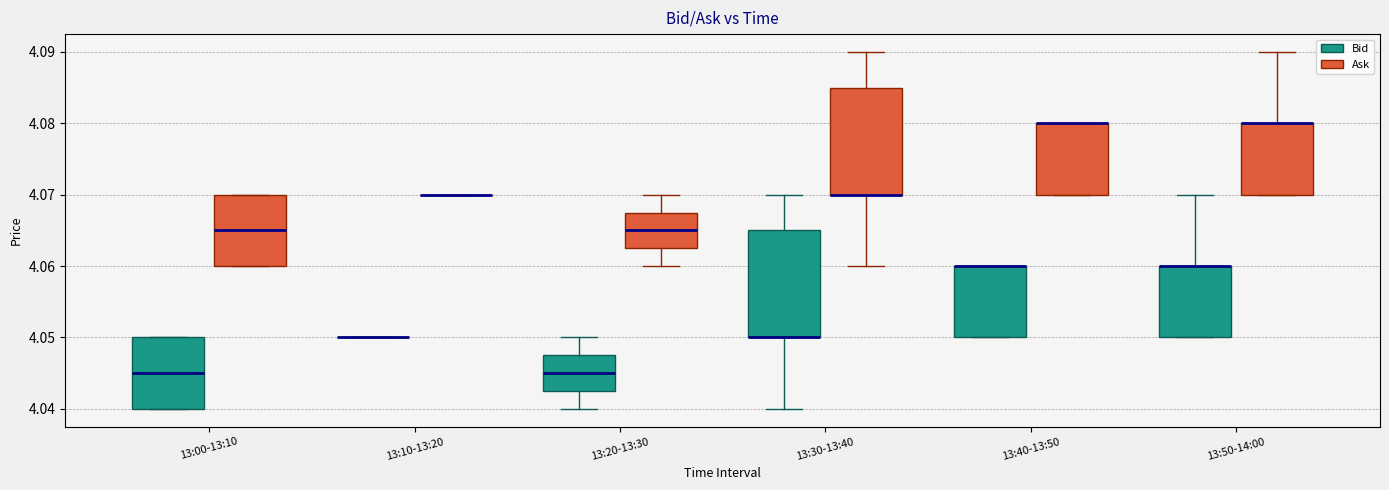

Reading left to right, transcribe this box plot: for each box, give where its median line is, the range the box spans, and where its two whiskers end, as read against the y-axis. The values are not printed on the chart, so give them approximately, as read against the axis.

13:00-13:10 (Bid): median 4.045, box 4.040 to 4.050, whiskers 4.040 to 4.050
13:00-13:10 (Ask): median 4.065, box 4.060 to 4.070, whiskers 4.060 to 4.070
13:10-13:20 (Bid): box collapsed to a line at 4.050, whiskers 4.050 to 4.050
13:10-13:20 (Ask): box collapsed to a line at 4.070, whiskers 4.070 to 4.070
13:20-13:30 (Bid): median 4.045, box 4.043 to 4.048, whiskers 4.040 to 4.050
13:20-13:30 (Ask): median 4.065, box 4.063 to 4.068, whiskers 4.060 to 4.070
13:30-13:40 (Bid): median 4.050 (drawn on the box's lower edge), box 4.050 to 4.065, whiskers 4.040 to 4.070
13:30-13:40 (Ask): median 4.070 (drawn on the box's lower edge), box 4.070 to 4.085, whiskers 4.060 to 4.090
13:40-13:50 (Bid): median 4.060 (drawn on the box's upper edge), box 4.050 to 4.060, whiskers 4.050 to 4.060
13:40-13:50 (Ask): median 4.080 (drawn on the box's upper edge), box 4.070 to 4.080, whiskers 4.070 to 4.080
13:50-14:00 (Bid): median 4.060 (drawn on the box's upper edge), box 4.050 to 4.060, whiskers 4.050 to 4.070
13:50-14:00 (Ask): median 4.080 (drawn on the box's upper edge), box 4.070 to 4.080, whiskers 4.070 to 4.090